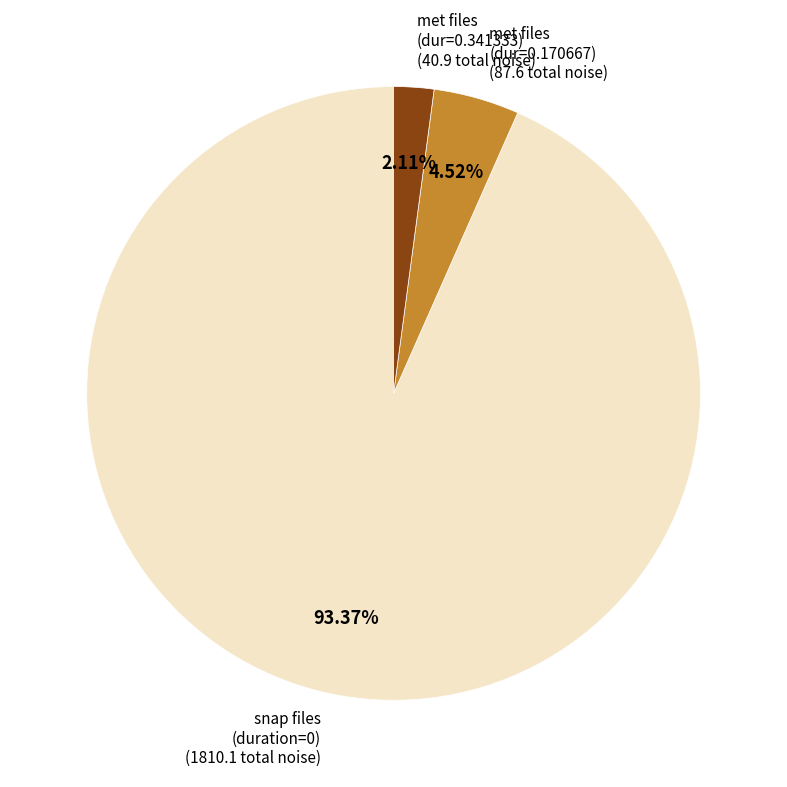

Which slice is the smallest?

met files (dur=0.341333)